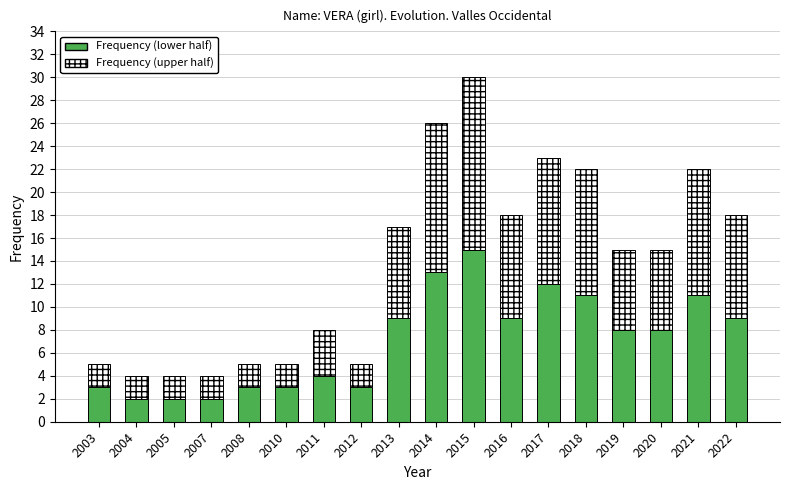

What is the total value across all series at 2013?

17